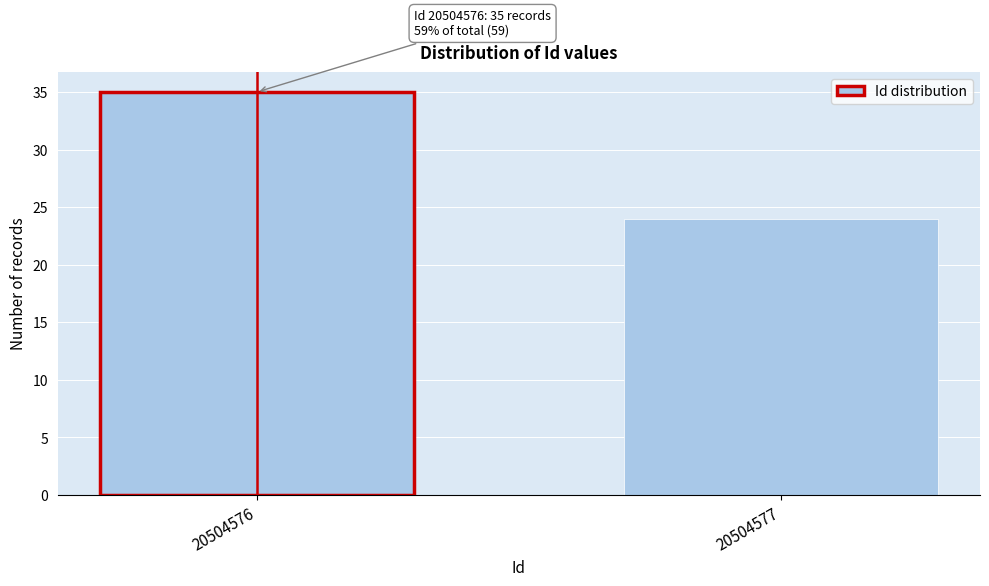

Reading right to left, list all the values displayed in this chart.

24	35